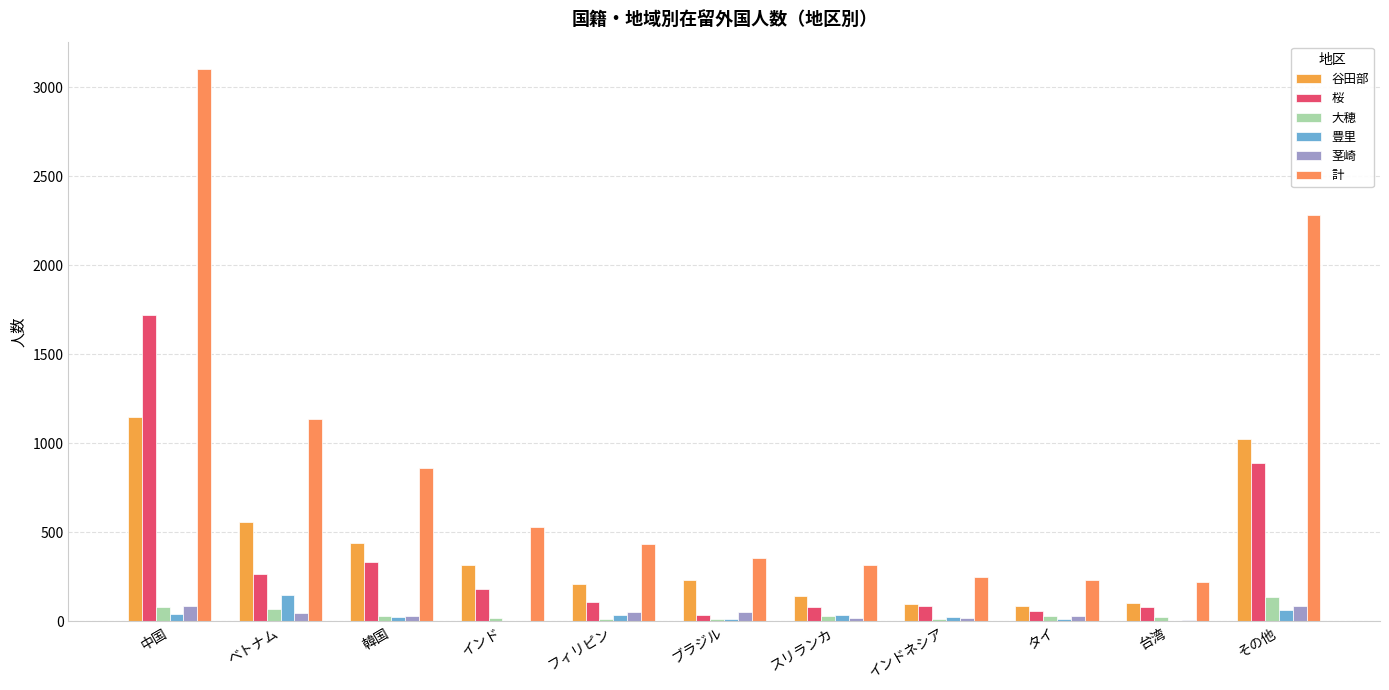

Is the value of 谷田部 at 台湾 greater than the value of 茎崎 at 台湾?

Yes